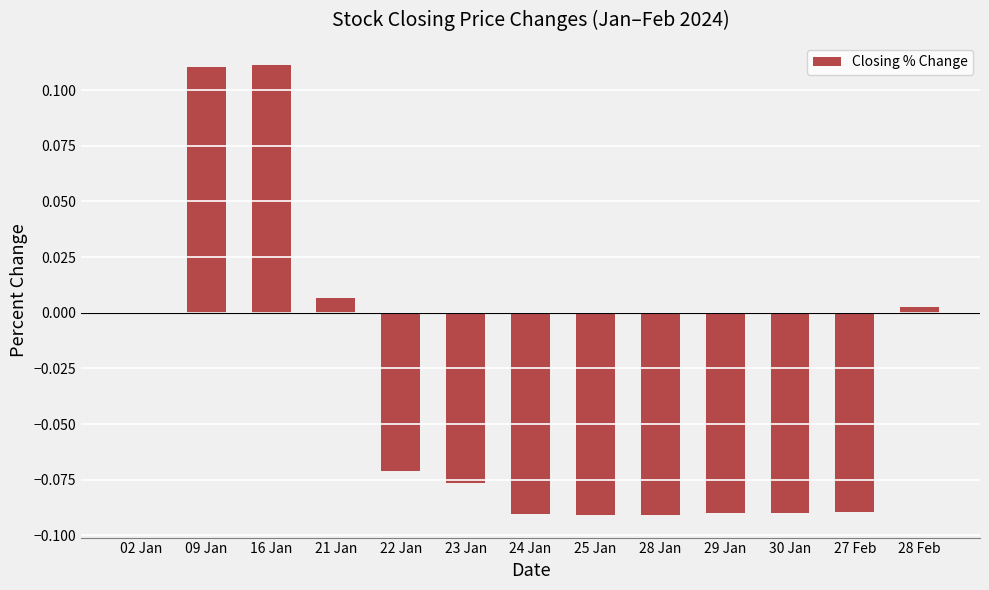

How many categories are shown in the chart?

13